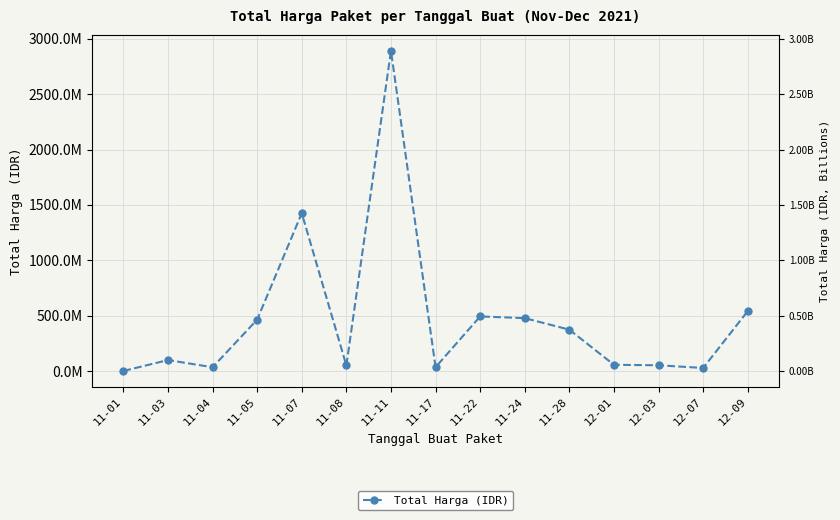

True or false: the data has more than 1 interior local peaks.

True